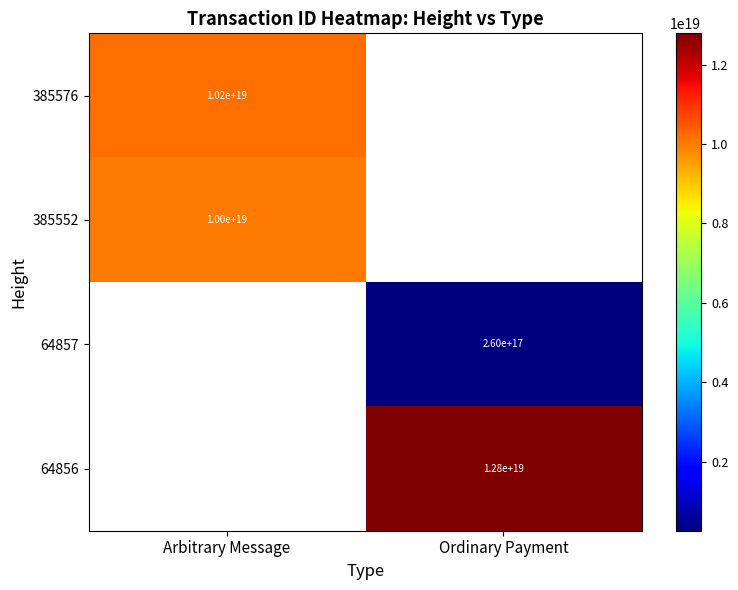

Which has a higher value, Ordinary Payment or Arbitrary Message?

Arbitrary Message